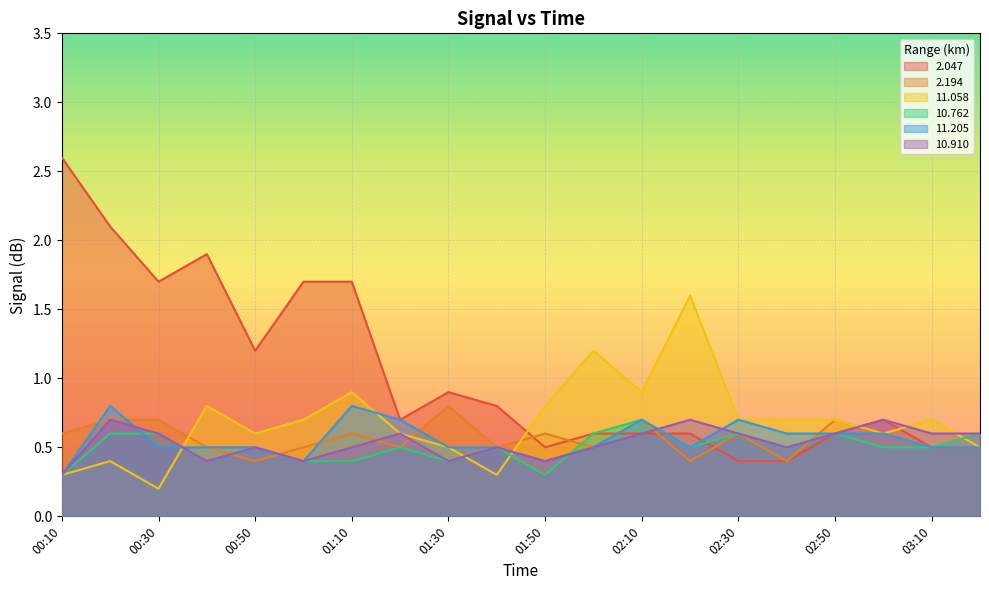

Is the value of 2.047 at 02:30 greater than the value of 11.058 at 02:10?

No